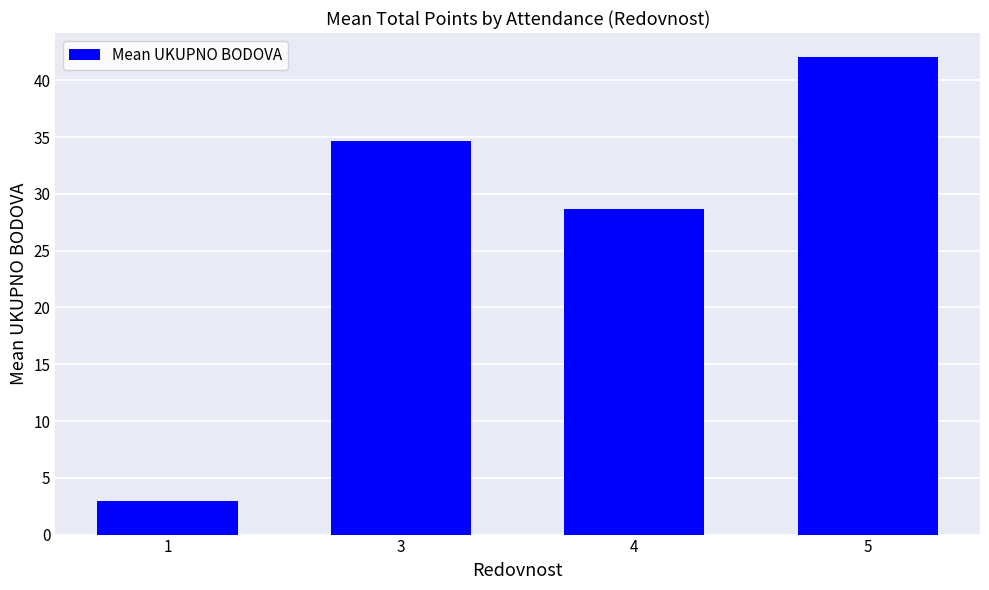

Does the chart contain any negative values?

No